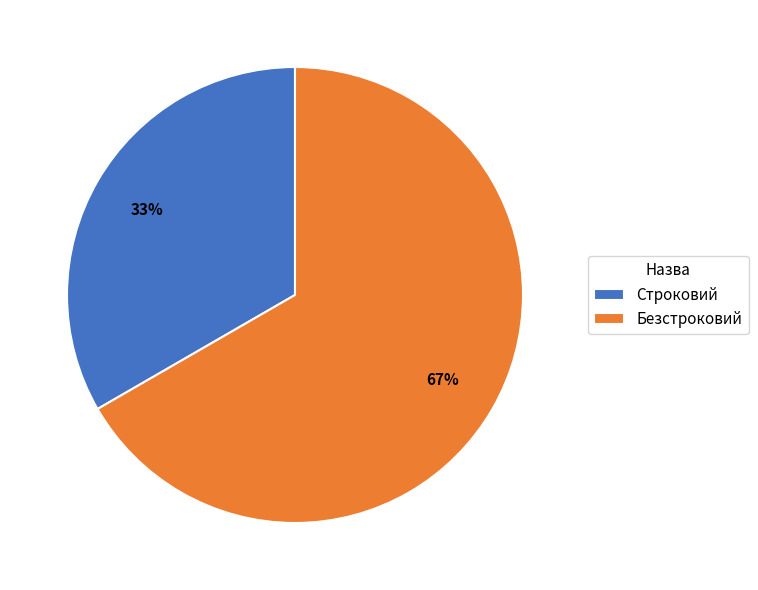

Count the number of slices in the pie.

2